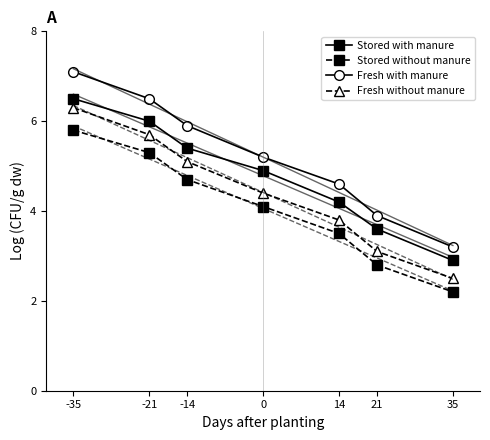

True or false: Fresh without manure has a value of 3.4 at -21.

False